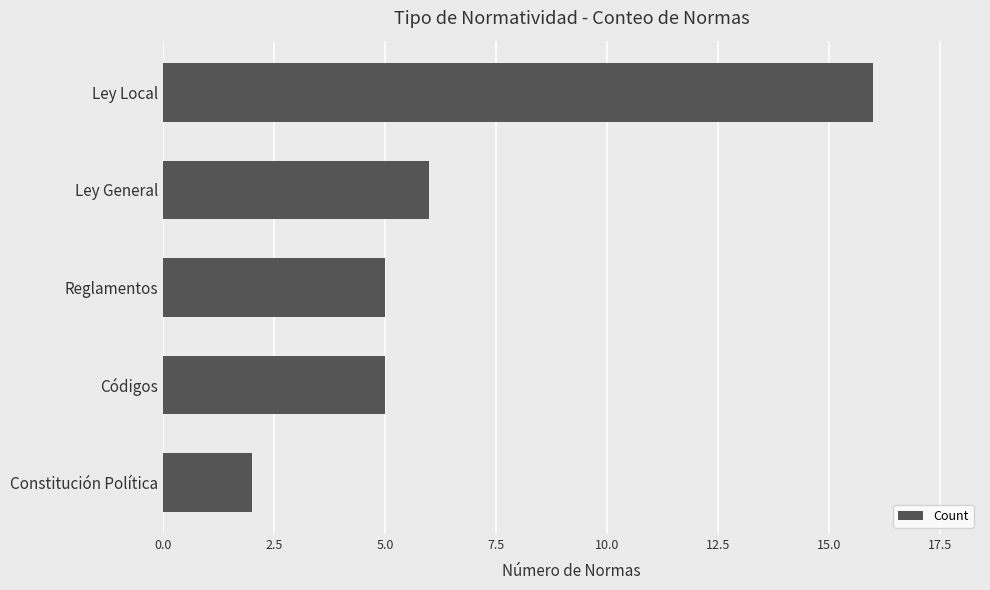

Approximately how many times larger is the value at Códigos compared to Ley General?

0.8